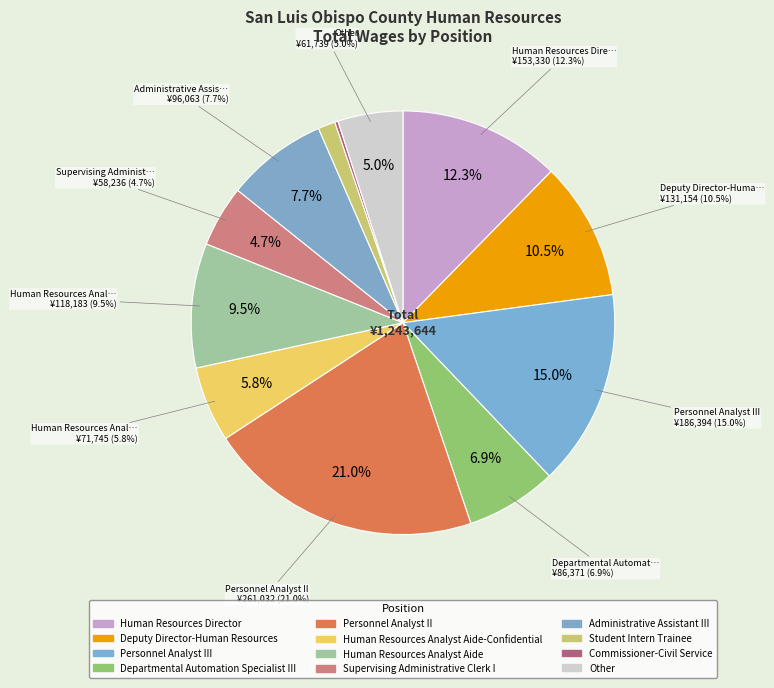

Combined, what portion of the pie is Human Resources Analyst Aide-Confidential and Supervising Administrative Clerk I?

10.5%